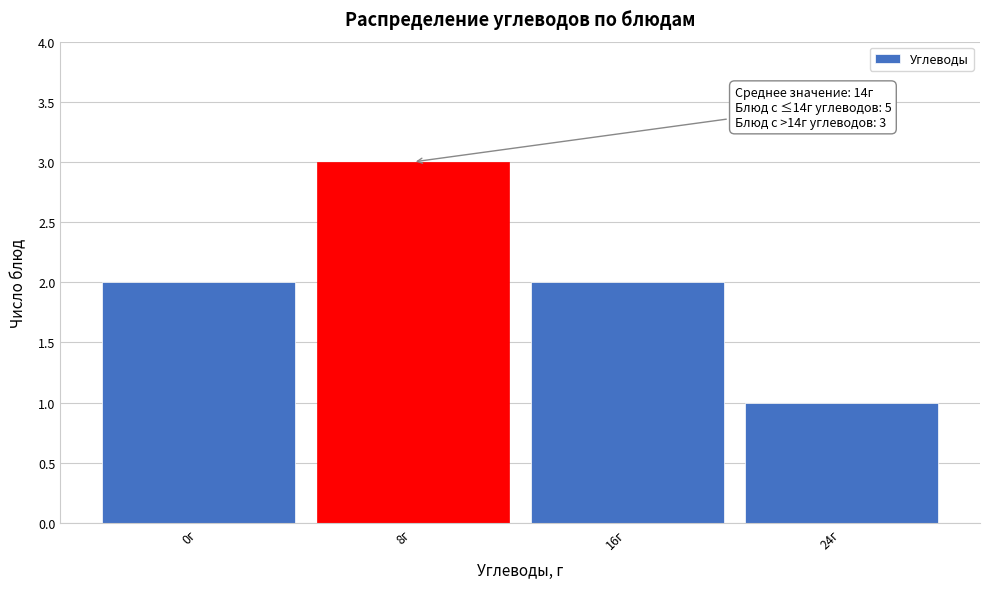

Reading left to right, transcribe all the data shown in this chart.

0г=2	8г=3	16г=2	24г=1